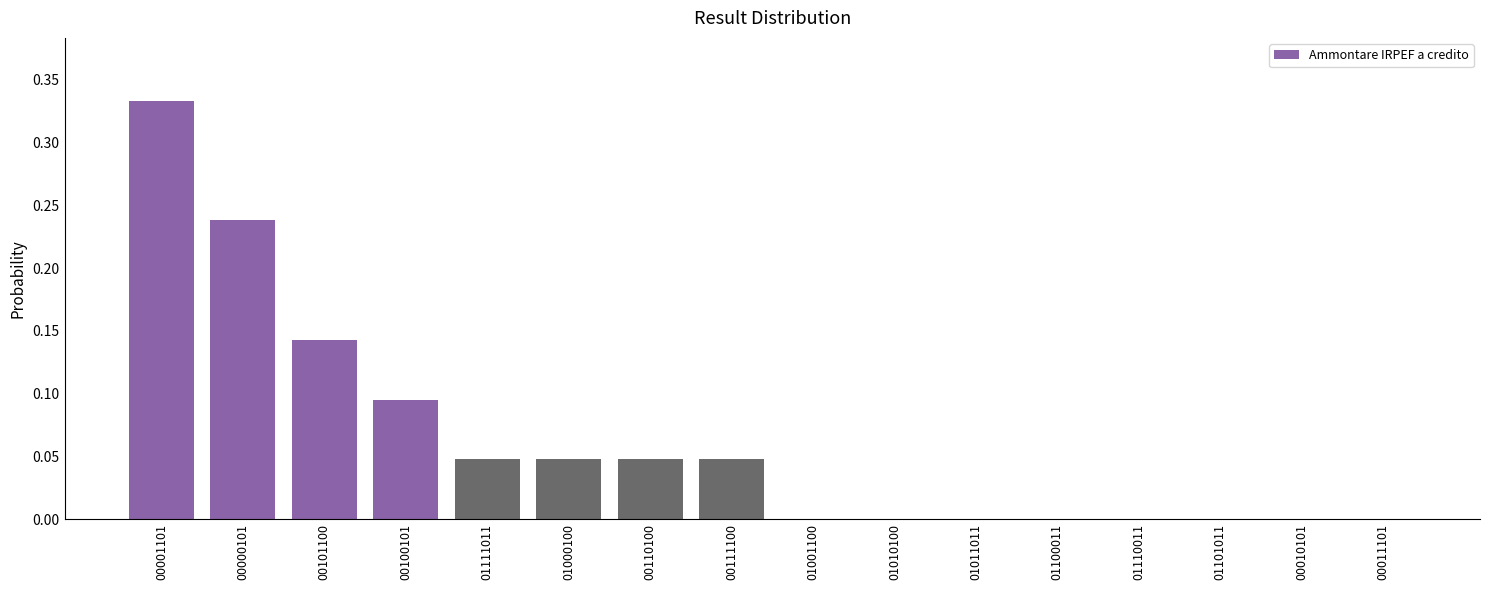

What is the sum of all values?

1.0